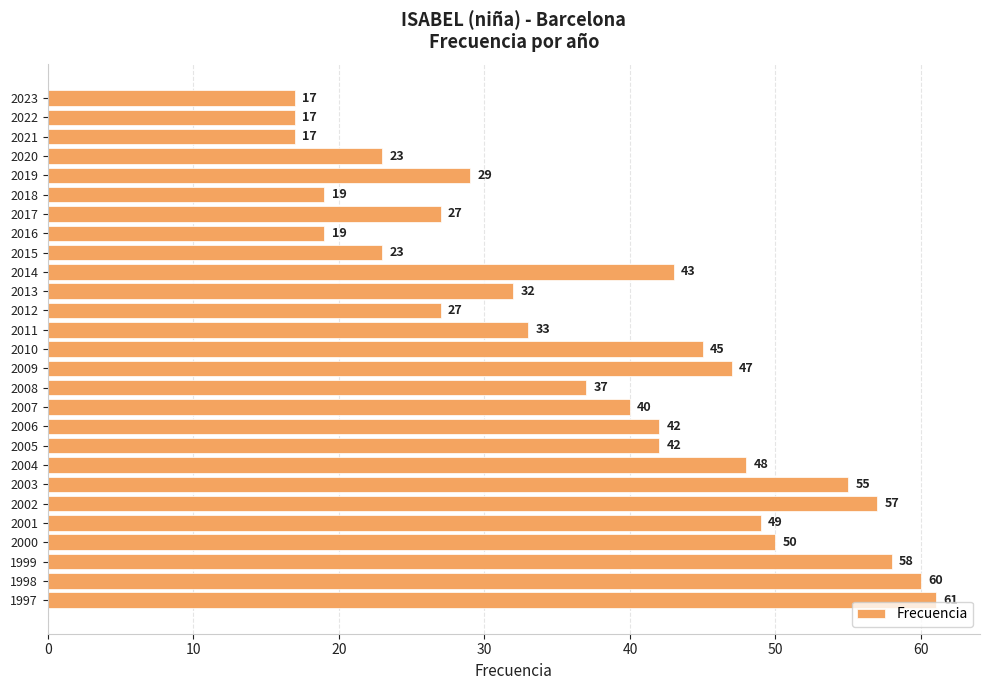

What is the greatest value displayed?

61